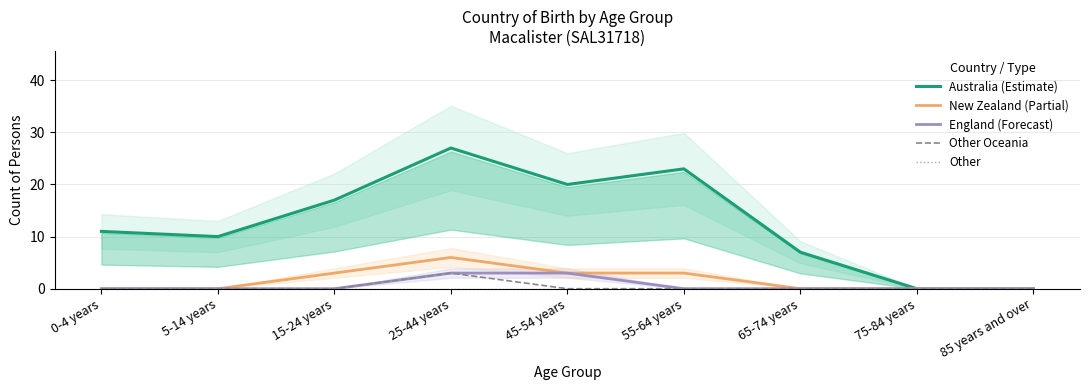

Rank the series at 0-4 years from lowest to highest value.

New Zealand (Partial), England (Forecast), Other Oceania, Other, Australia (Estimate)